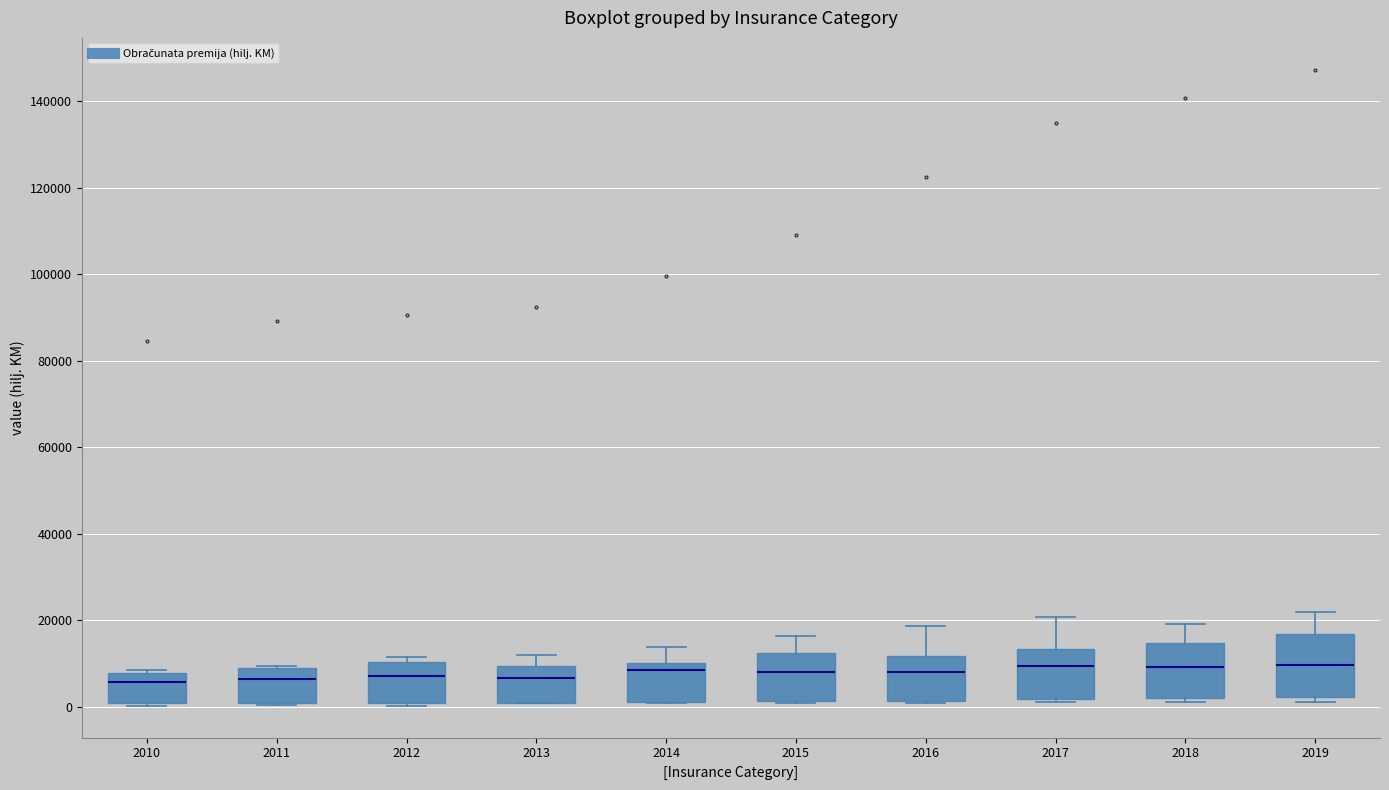

Where is the lower edge of the box at x = 2011 on the y-axis? The values are not printed on the chart, so give them approximately, as read against the axis.

0